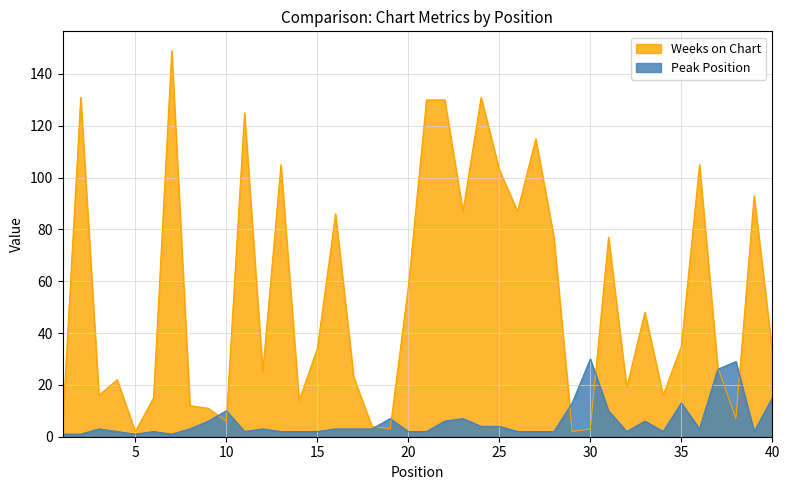

List the labels in order of Peak Position value, largest first.

30, 38, 37, 40, 29, 35, 10, 31, 19, 23, 9, 22, 33, 24, 25, 3, 8, 12, 16, 17, 18, 36, 4, 6, 11, 13, 14, 15, 20, 21, 26, 27, 28, 32, 34, 39, 1, 2, 5, 7